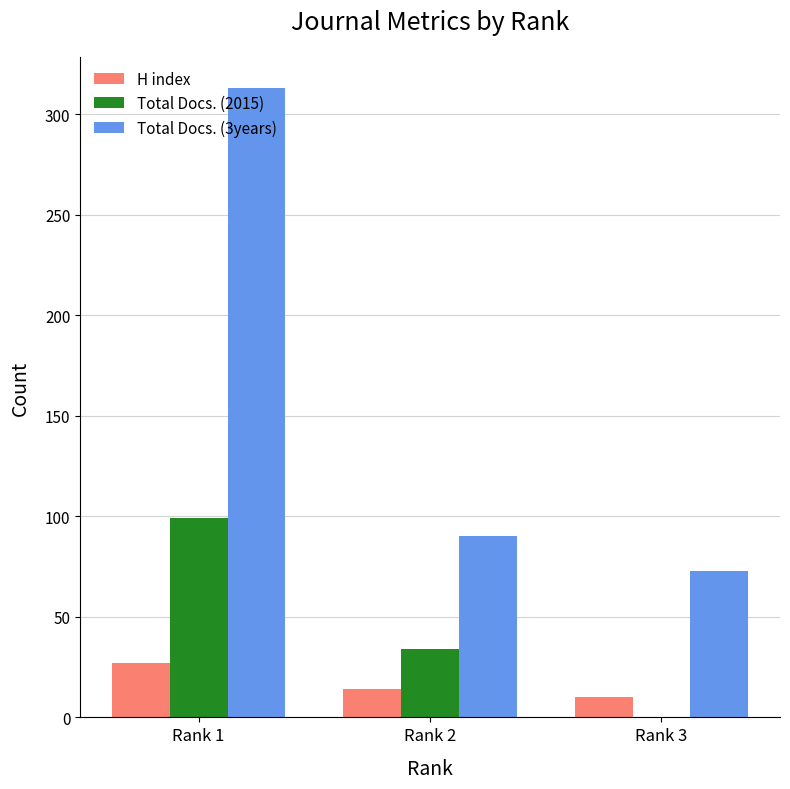

What are all the series names shown in the legend?

H index, Total Docs. (2015), Total Docs. (3years)